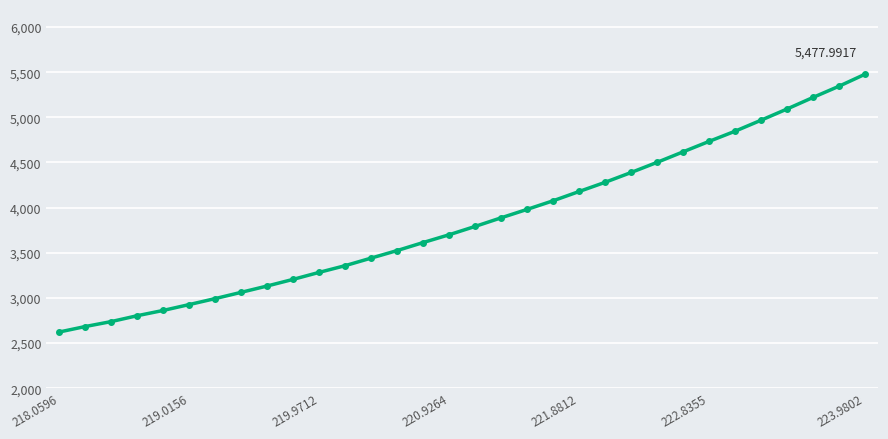

What is the average value?

3854.4